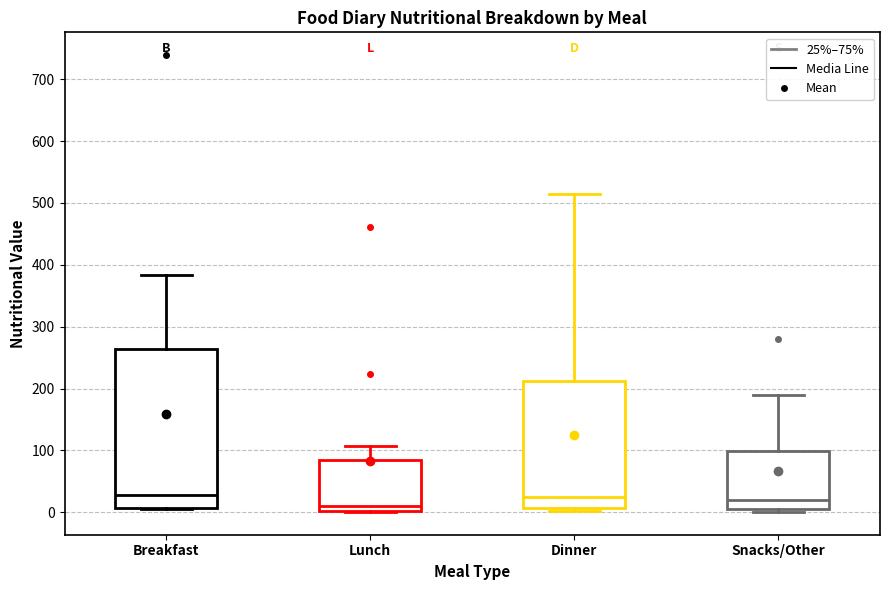

Where is the lower edge of the box for Breakfast on the y-axis? The values are not printed on the chart, so give them approximately, as read against the axis.

10